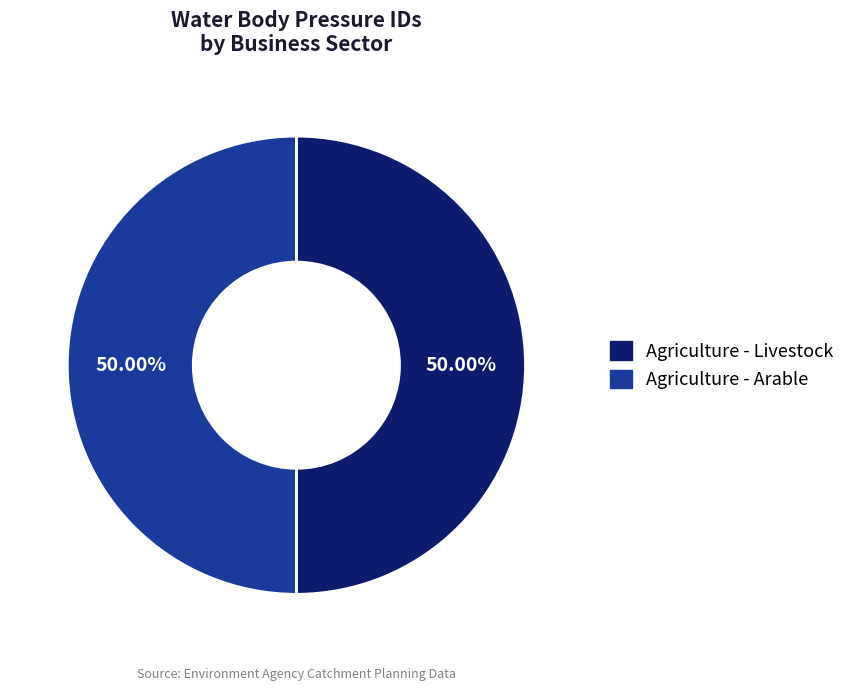

What is the ratio of the value at Agriculture - Livestock to the value at Agriculture - Arable?

1.0